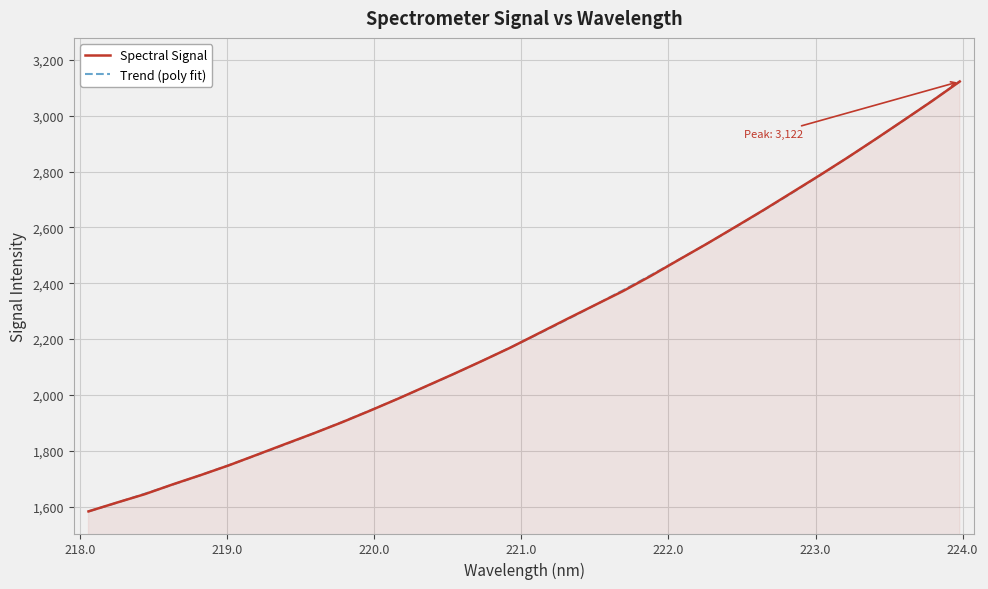

At which label is the value closest to 2352?

221.6902